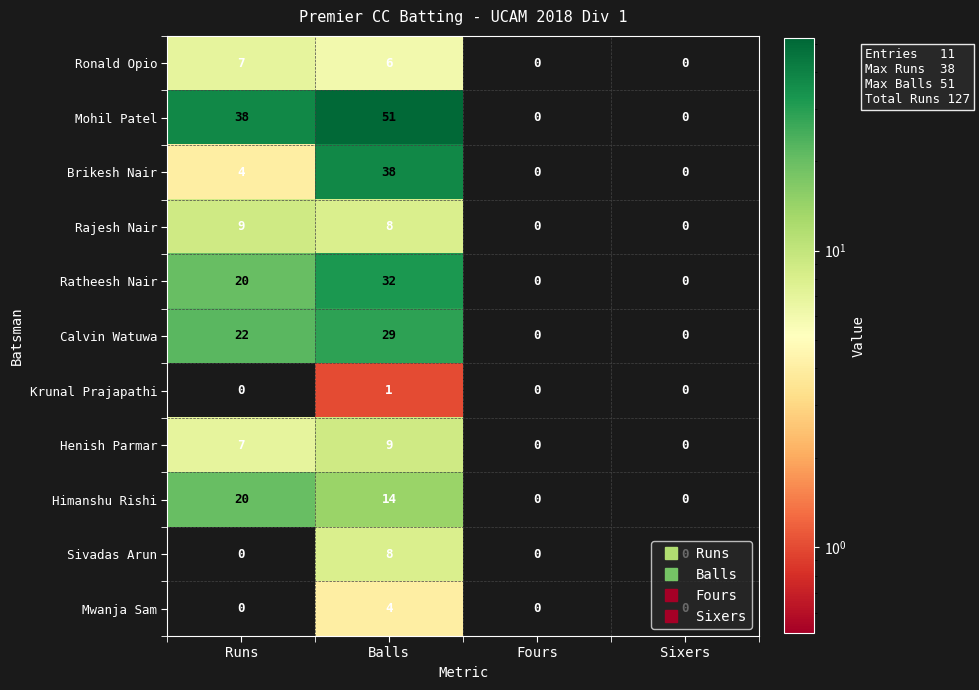

Count the Sivadas Arun values in the range 0 to 8.

4